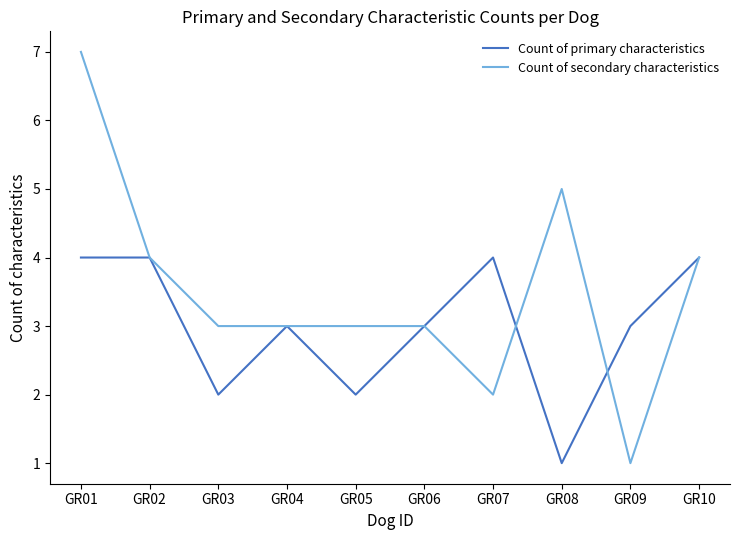

What is the maximum value for Count of primary characteristics?

4